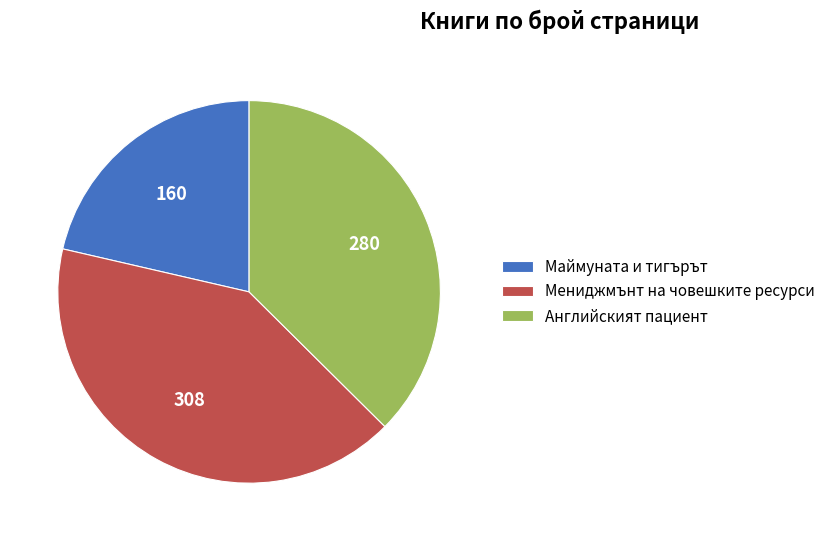

Is it true that Мениджмънт на човешките ресурси is 41% of the pie?

True